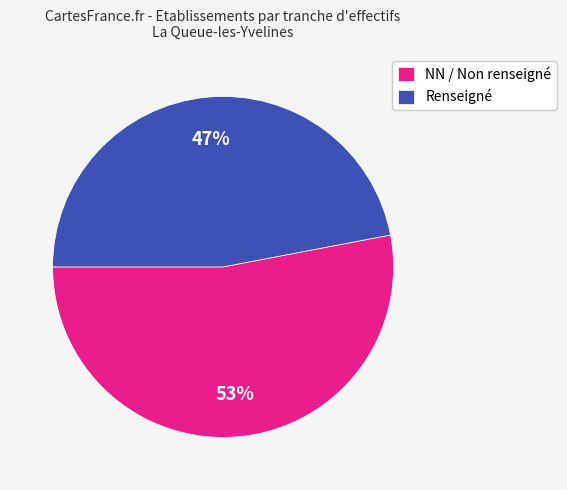

To the nearest percent, what is the difference between the largest and smallest slice percentages?

6%